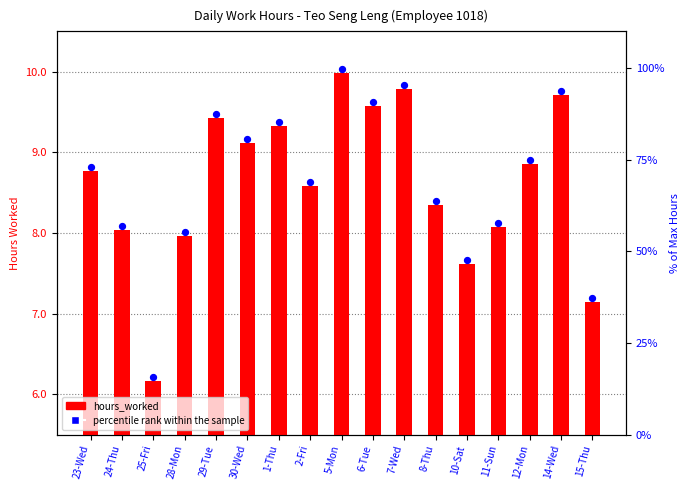

What are all the series names shown in the legend?

hours_worked, percentile rank within the sample